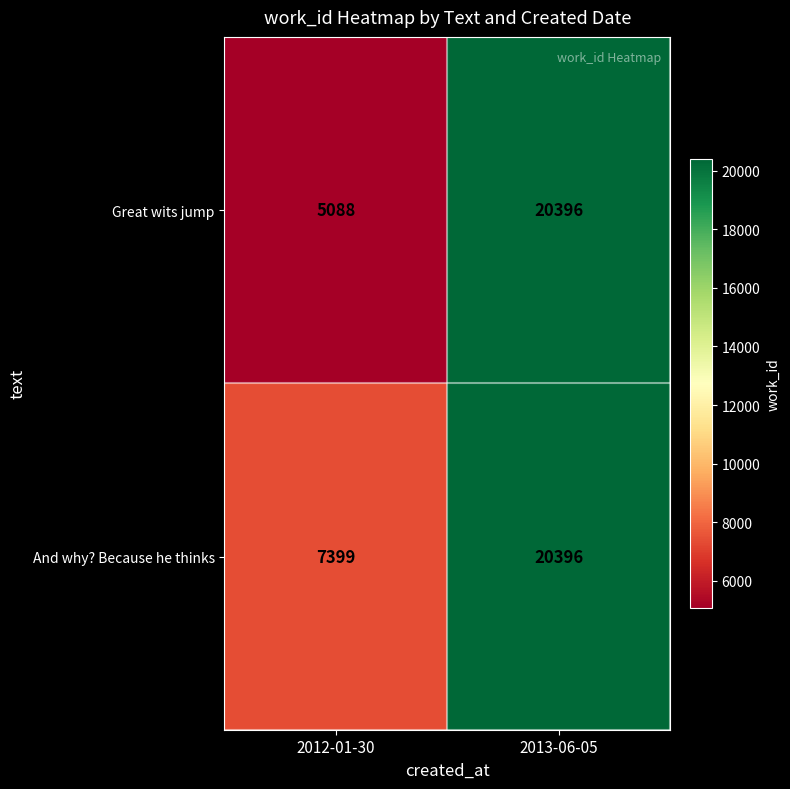

At which label is And why? Because he thinks closest to 13897?

2012-01-30